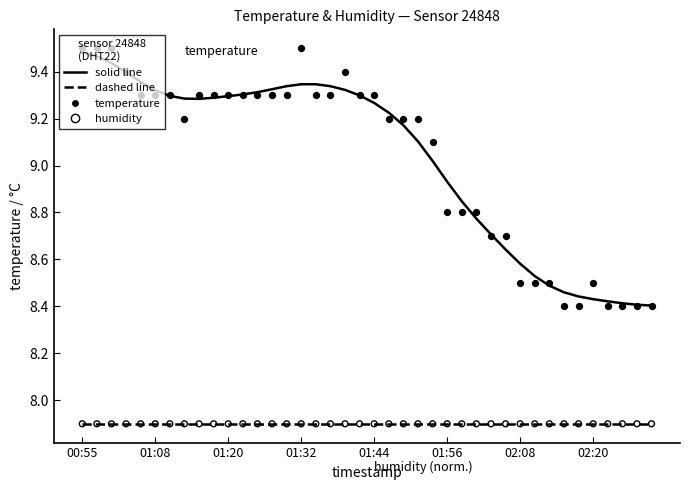

Which series reaches the minimum Y coordinate?

humidity (scatter)